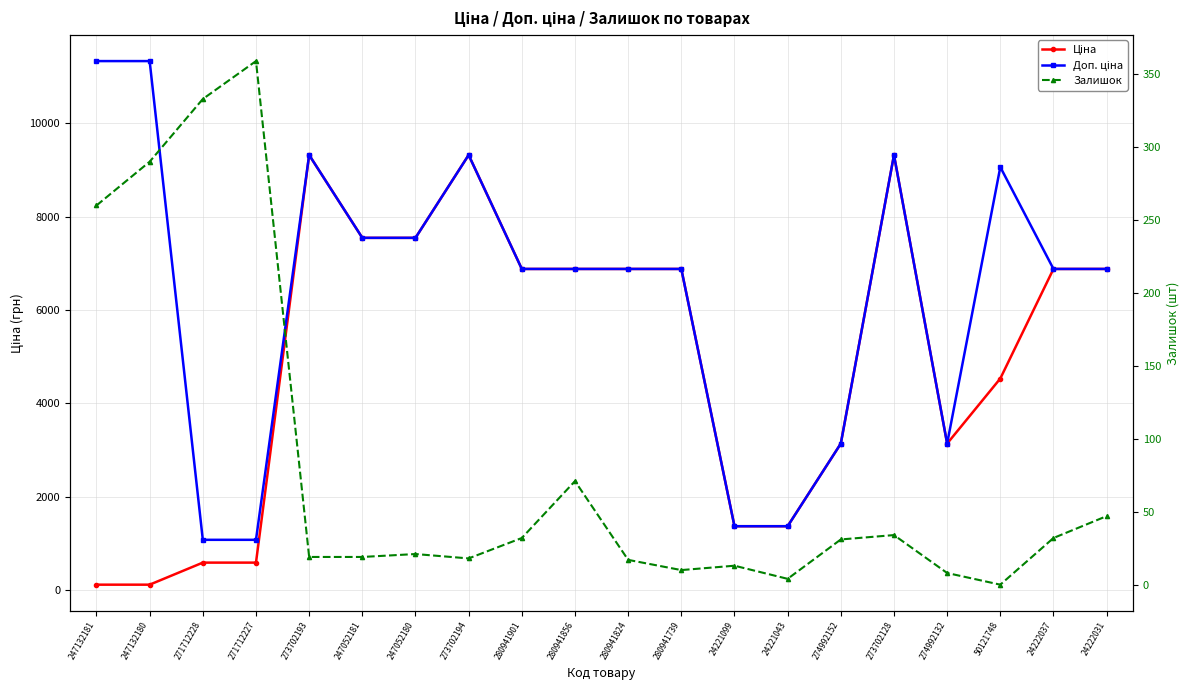

What is the sum of all Залишок values?

1618.0